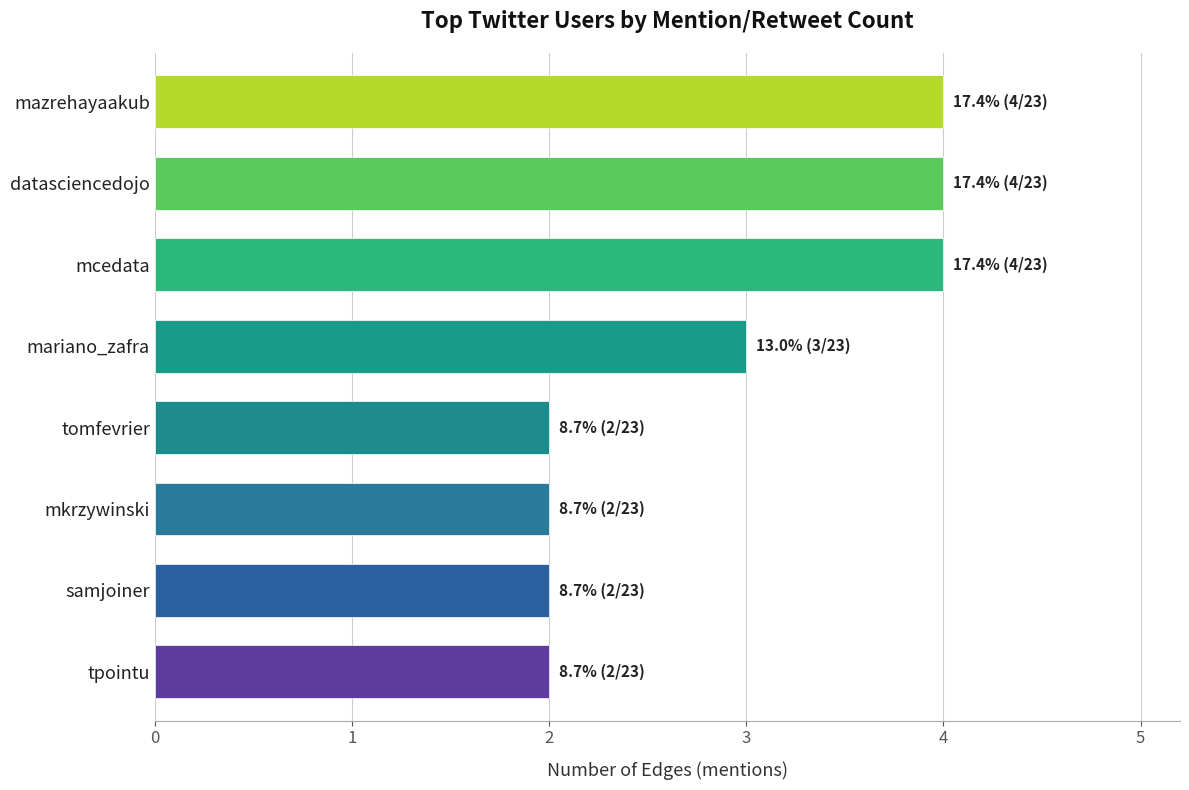

Approximately how many times larger is the value at mazrehayaakub compared to mariano_zafra?

1.3